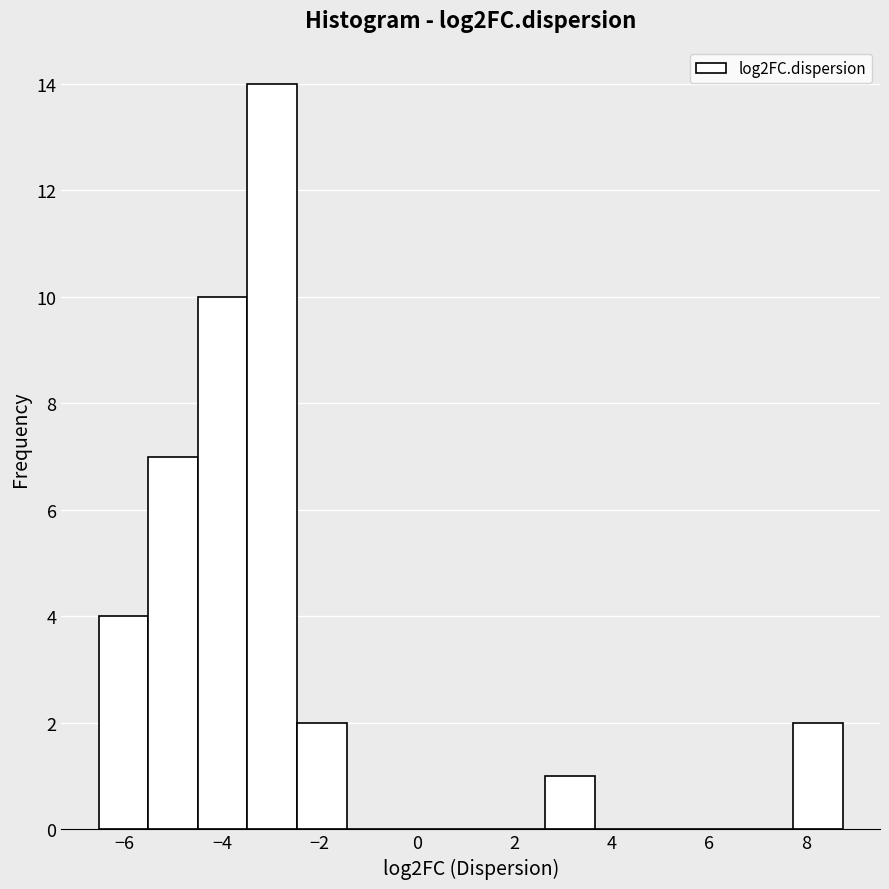

How tall is the bar that spans -6.6 to -5.6 on the x-axis? Neither the bar edges nor the heights are printed on the chart, so give them approximately, as read against the axes.

4